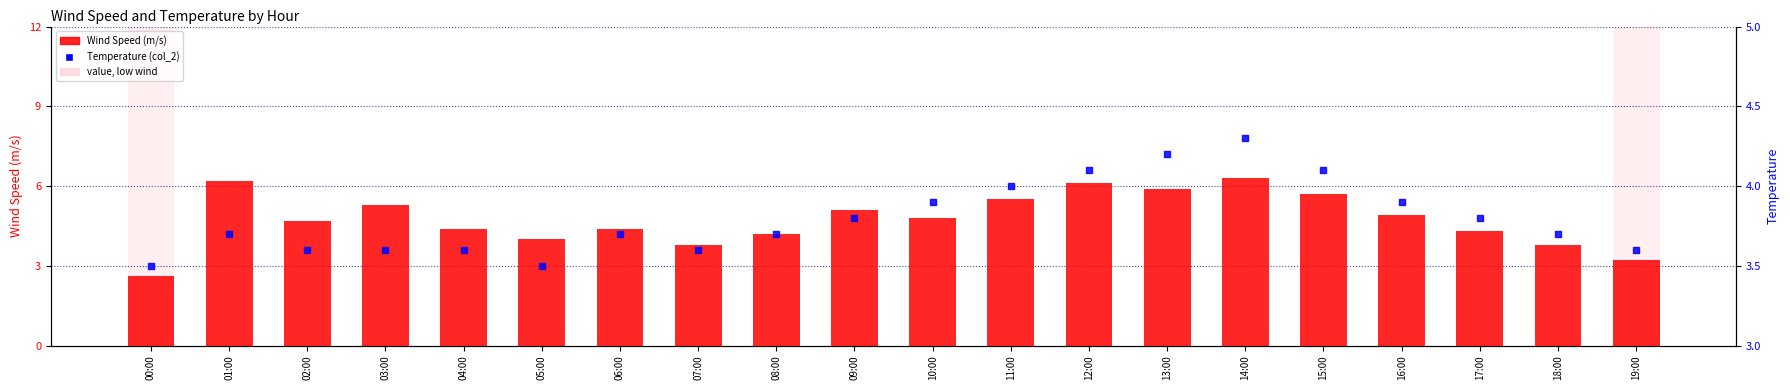

Which series has the largest Y range (max minus min)?

Wind Speed (m/s)